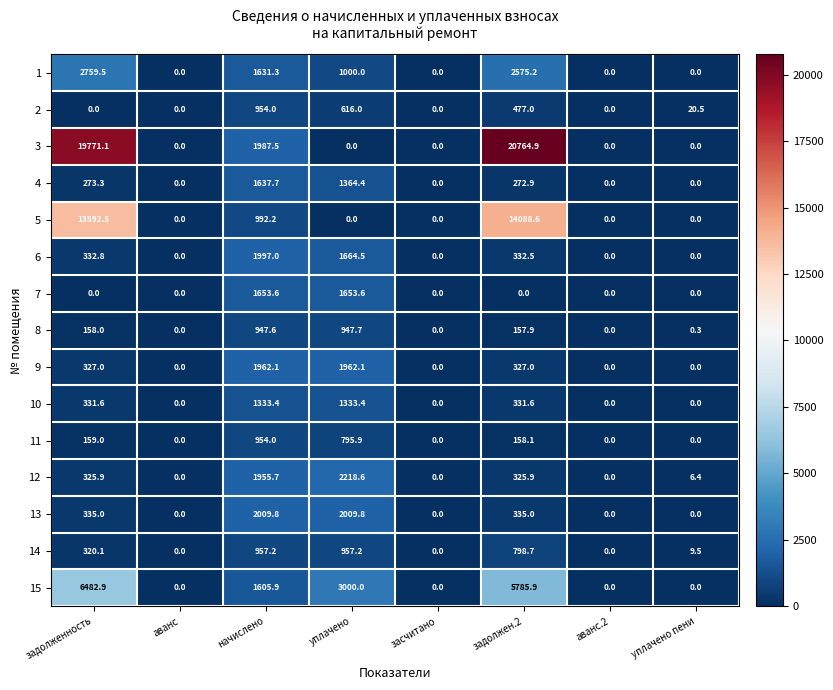

What is the maximum value shown in the chart?

20764.9